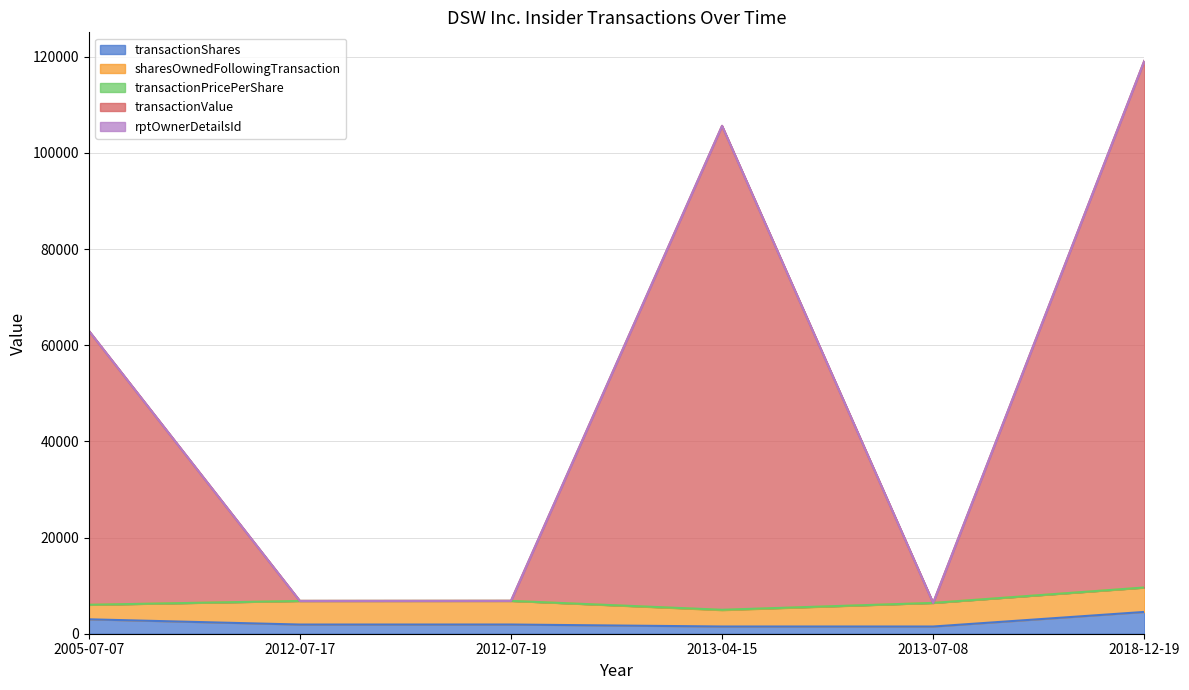

What is the label of the 2nd point from the right?

2013-07-08